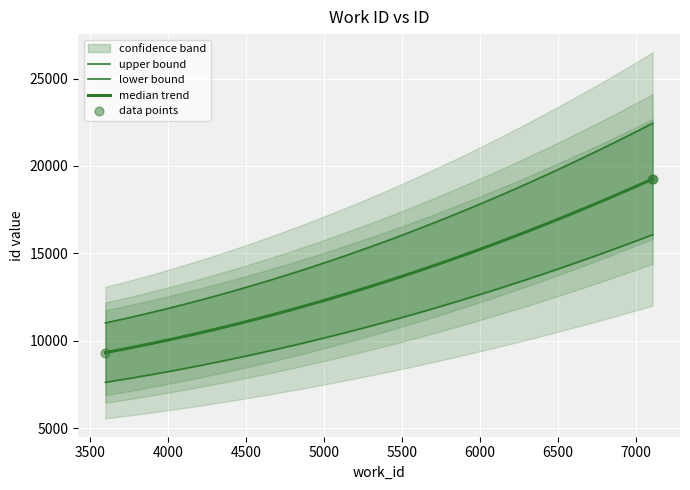

Approximately how many times larger is the value at 7107 compared to 7106?

1.0